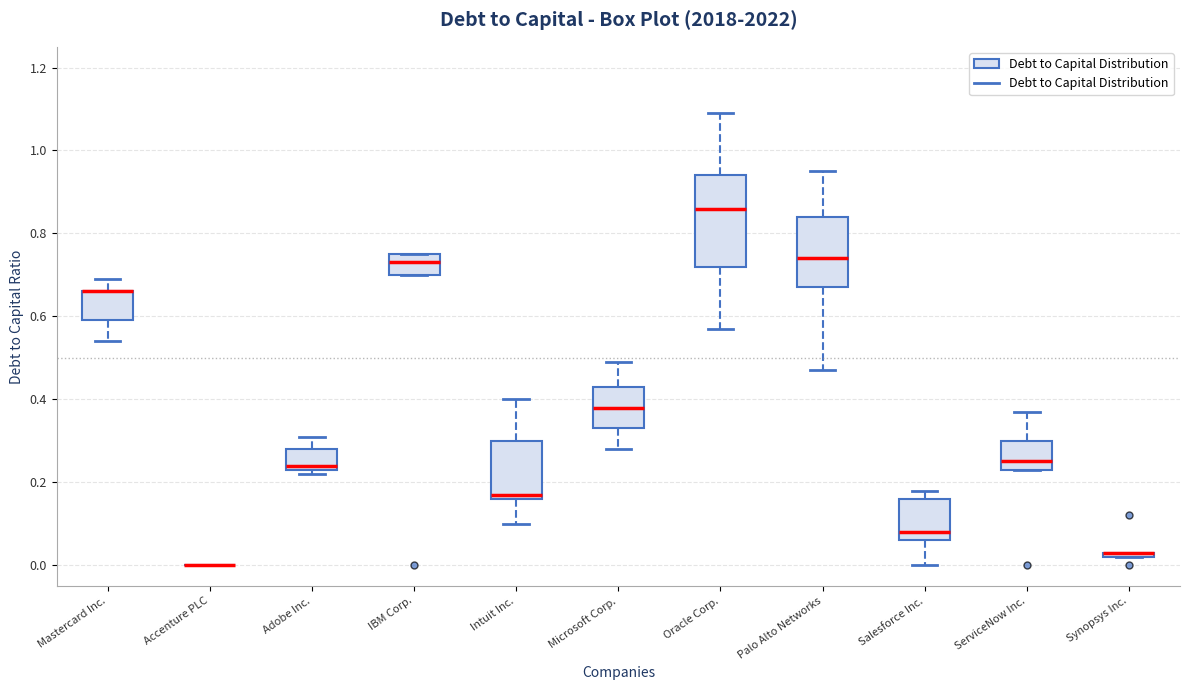

Which box is the tallest, from its lower edge to its upper edge?

Oracle Corp.